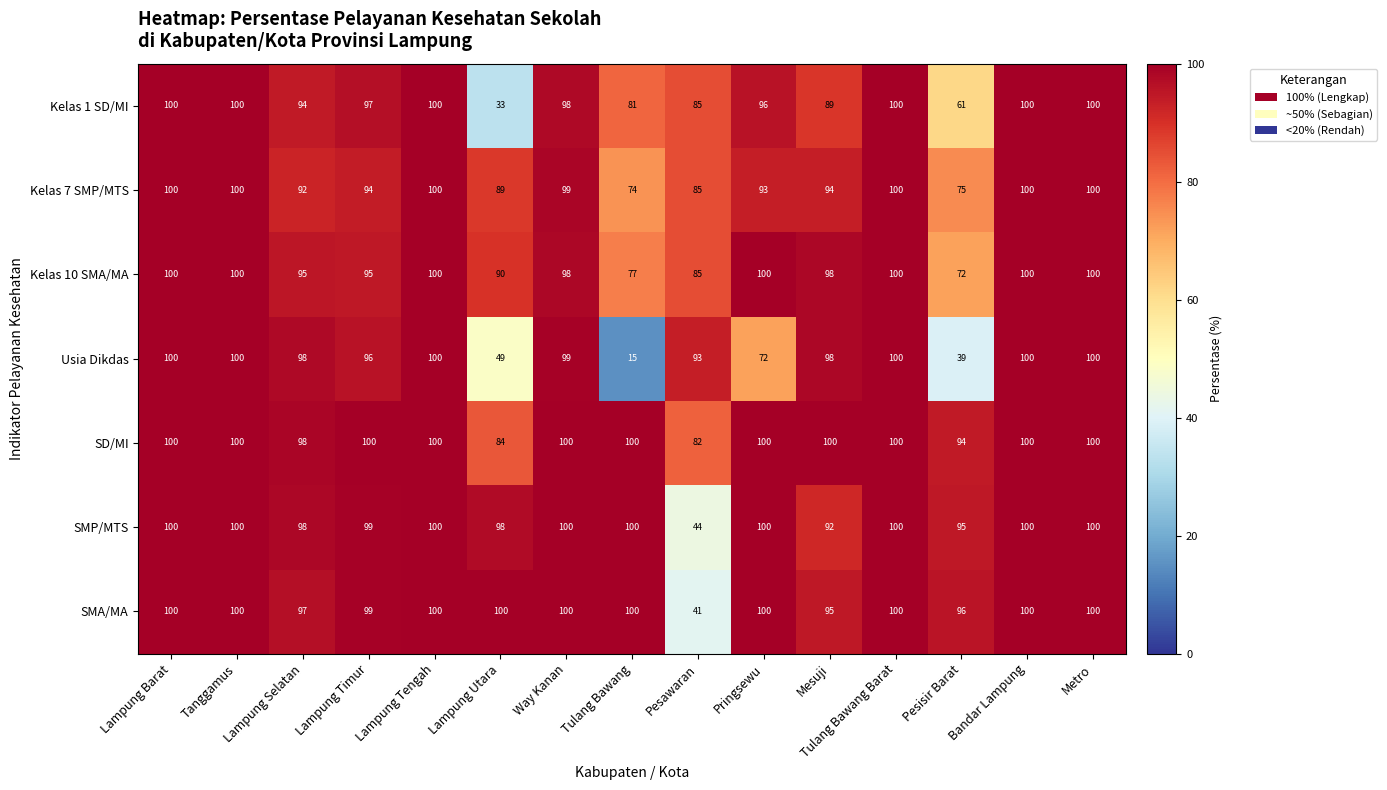

Count the SD/MI values in the range 98 to 100.

12